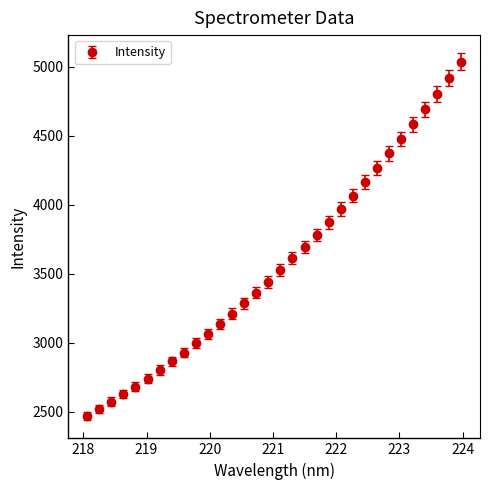

What is the sum of all values?

114528.8